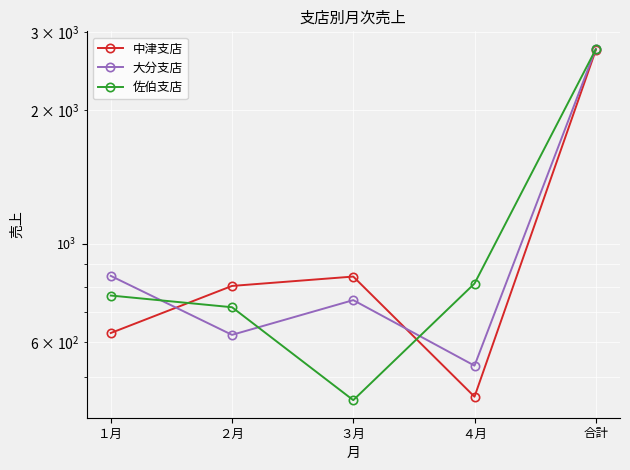

True or false: 中津支店 has more than 2 points higher than both neighbors.

False